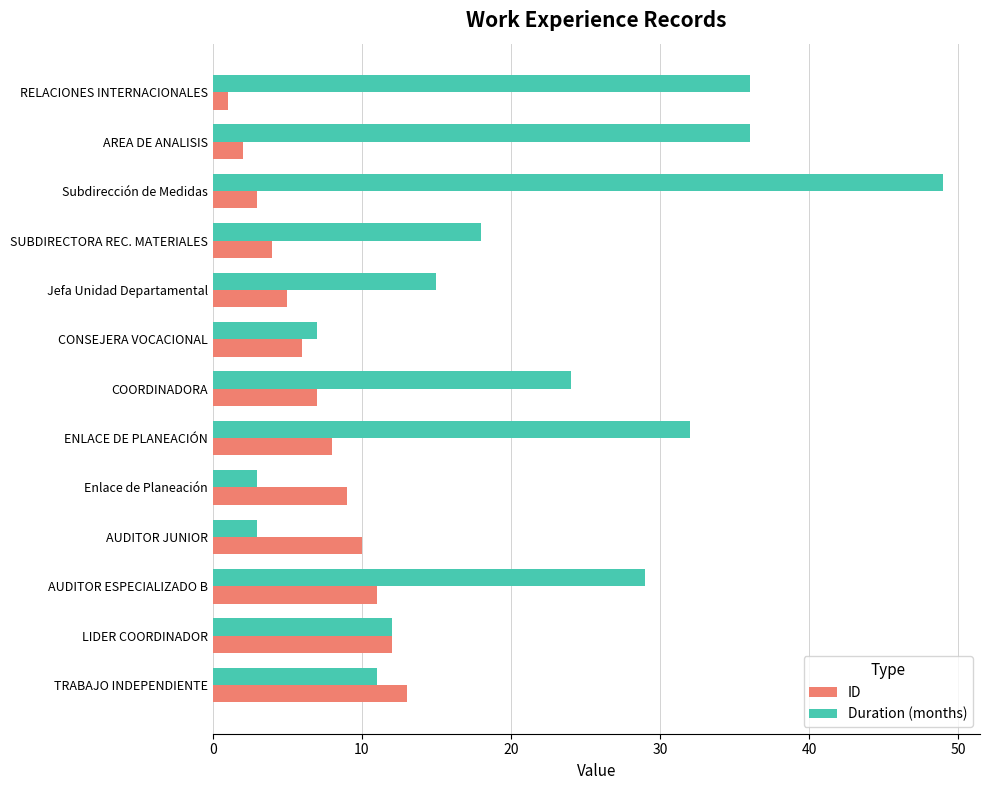

List the series in order of their overall mean, lowest first.

ID, Duration (months)